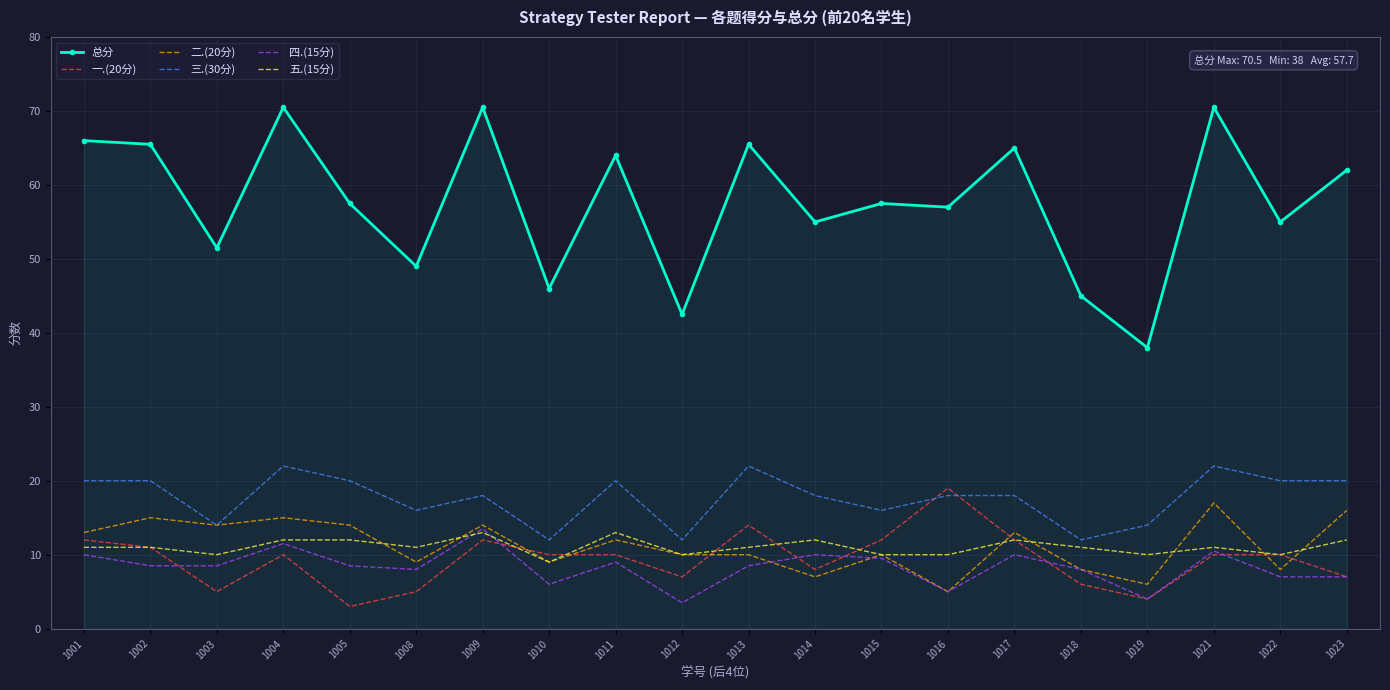

What is the lowest value of the 四.(15分) series?

3.5